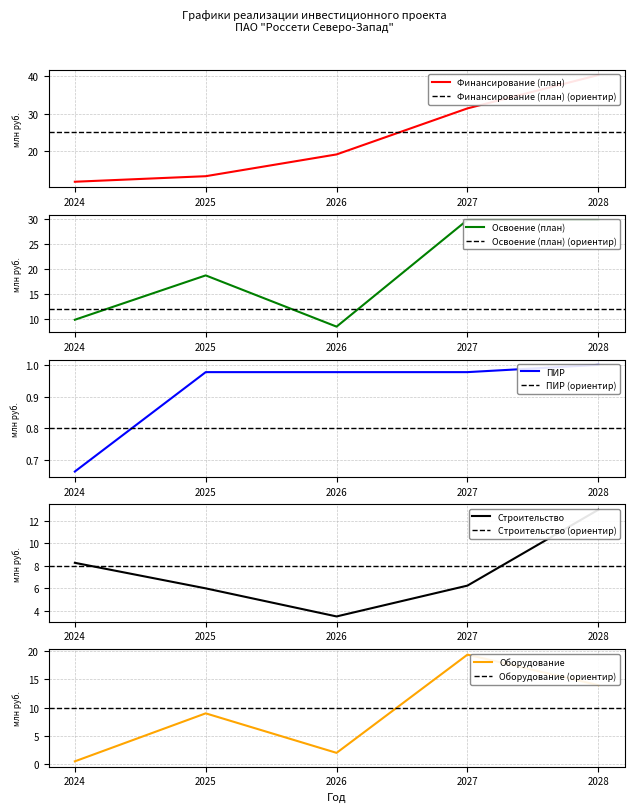

What is the value of the Строительство point at the 4th from the left?

6.2